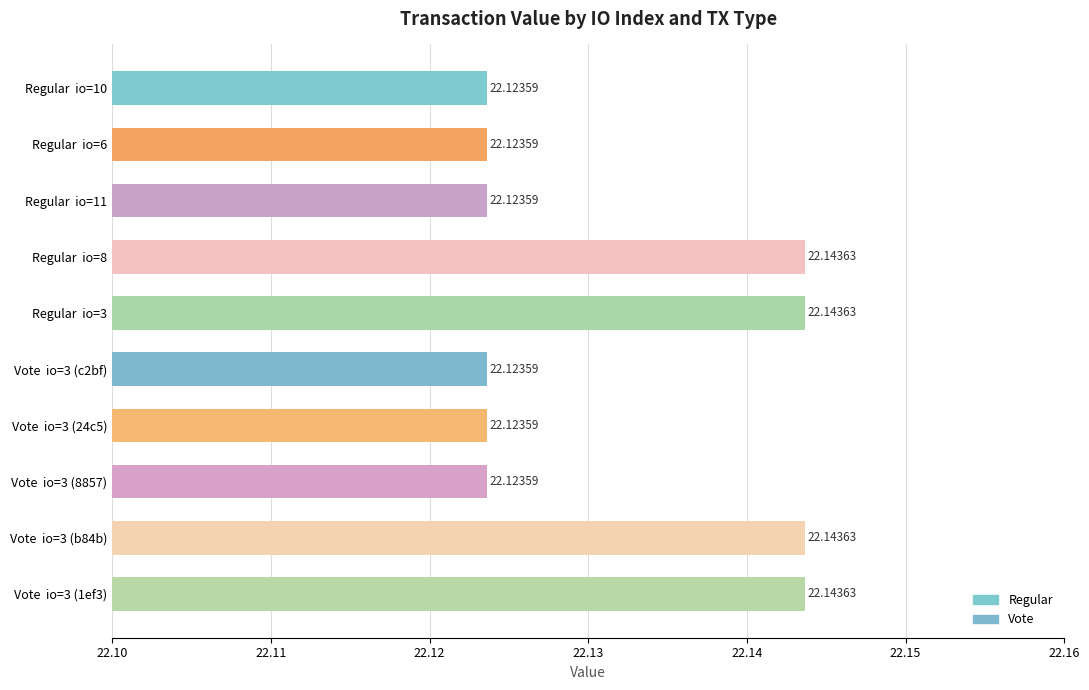

What is the smallest value displayed?

22.1